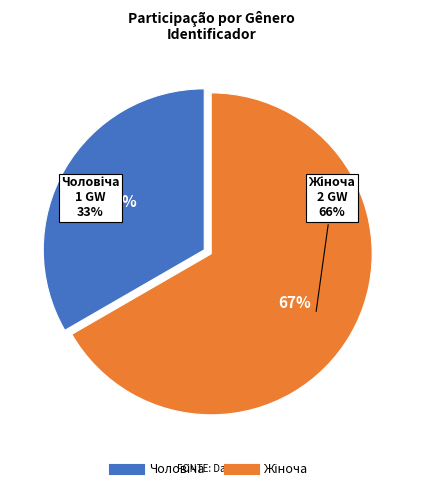

Is it true that Жіноча is 74% of the pie?

False